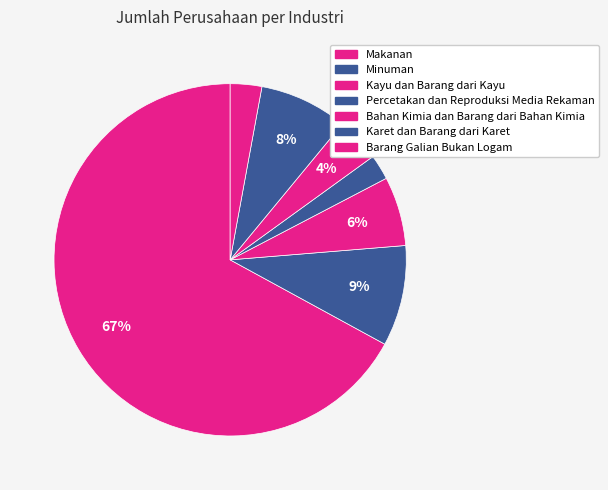

How many slices are in this pie chart?

7